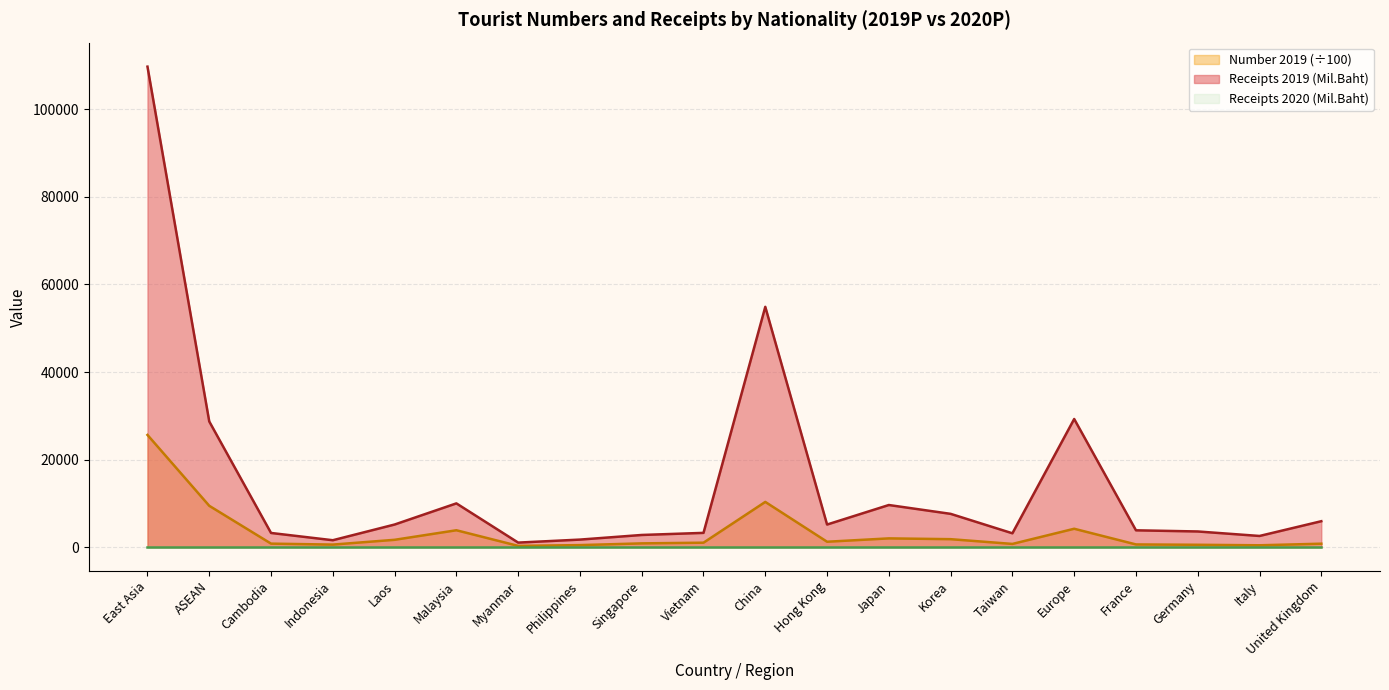

Which series has the largest total across all categories?

Receipts 2019 (Mil.Baht)